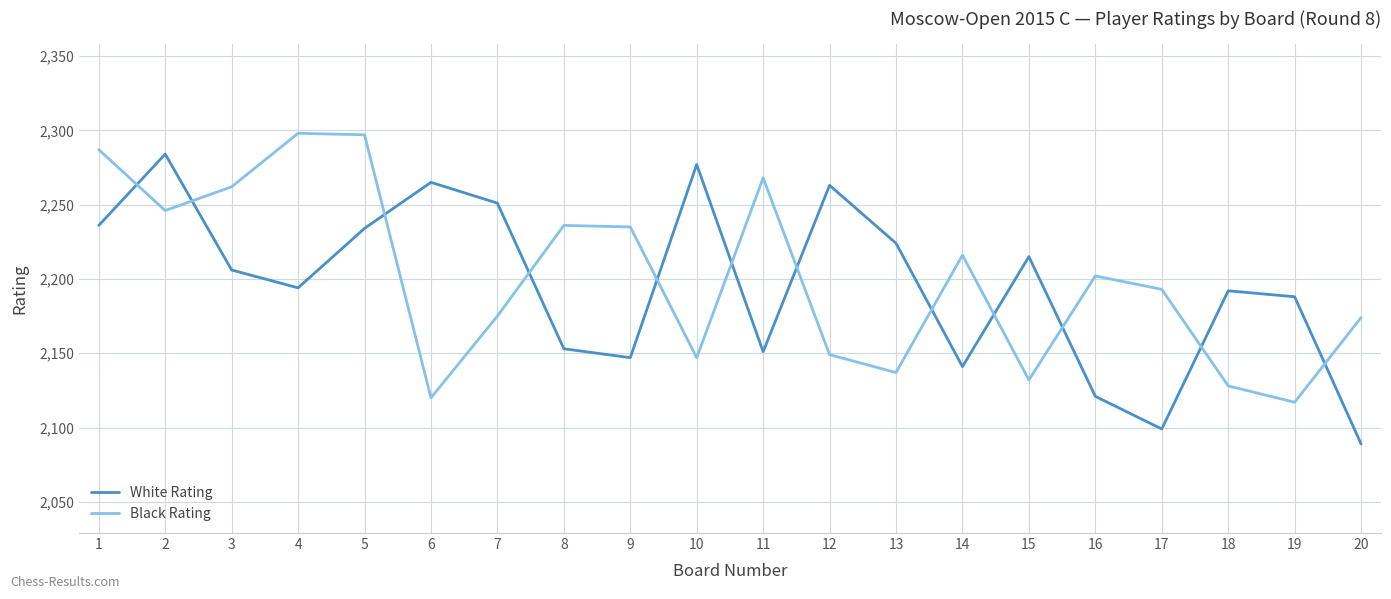

Is it true that Black Rating equals 2993 at 18?

False